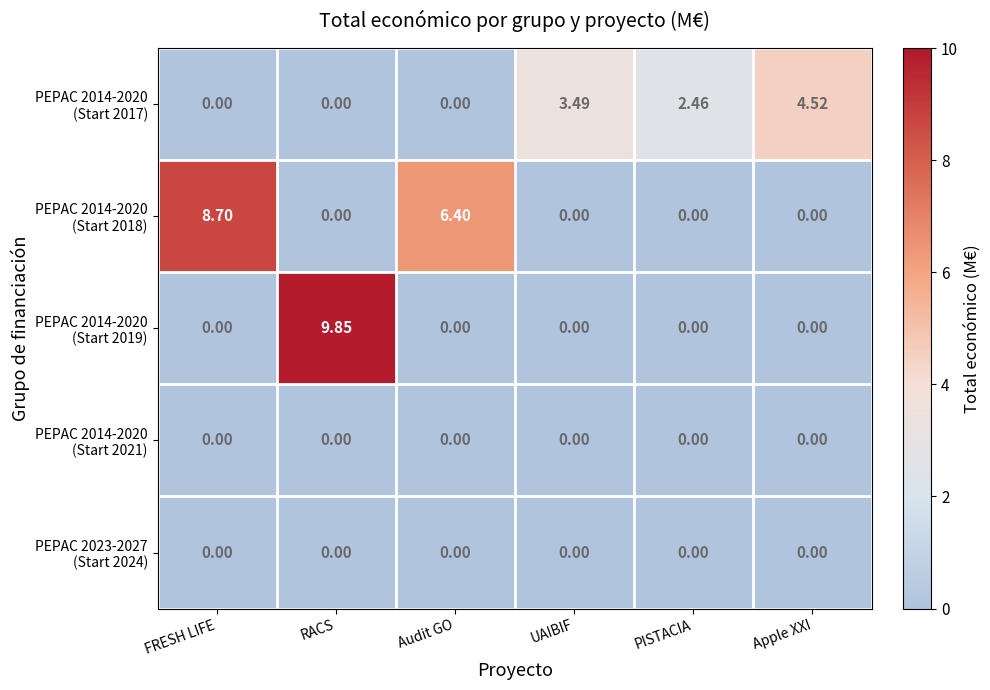

At which category does the chart reach its peak across all series?

RACS